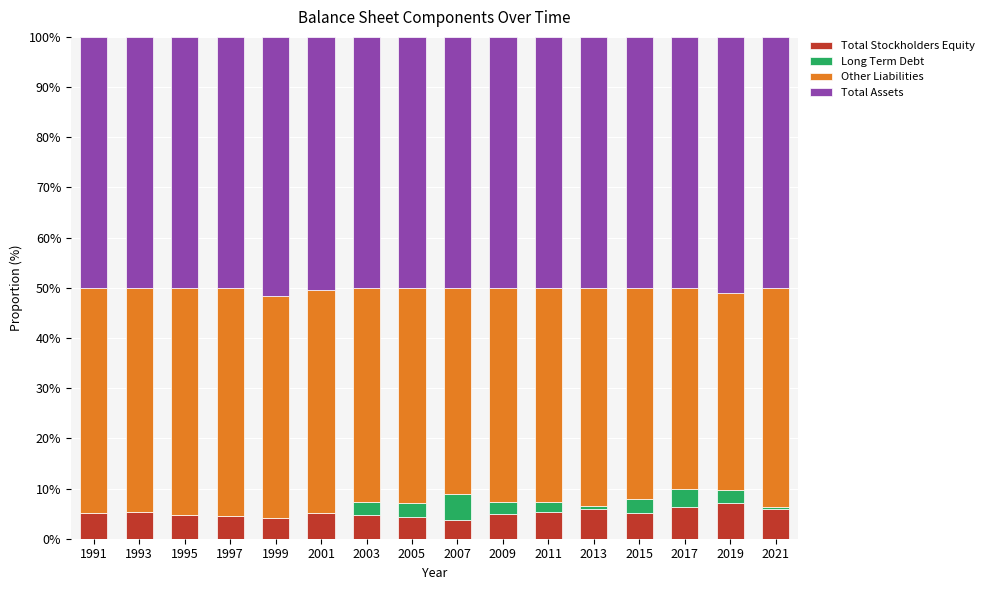

What is the highest value of the Total Stockholders Equity series?

7.1